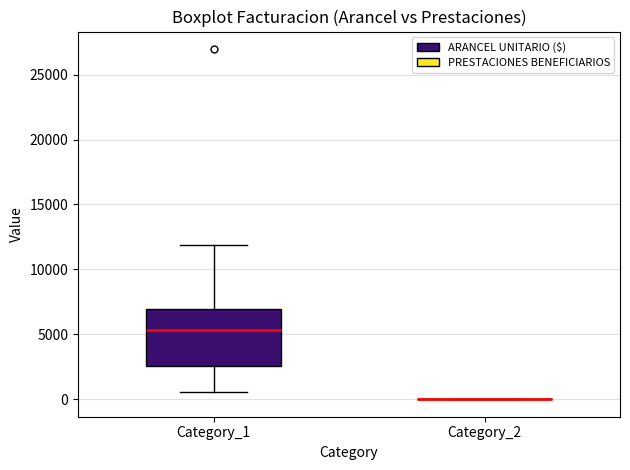

Where does the lower whisker of the box for Category_1 end on the y-axis? The values are not printed on the chart, so give them approximately, as read against the axis.

500